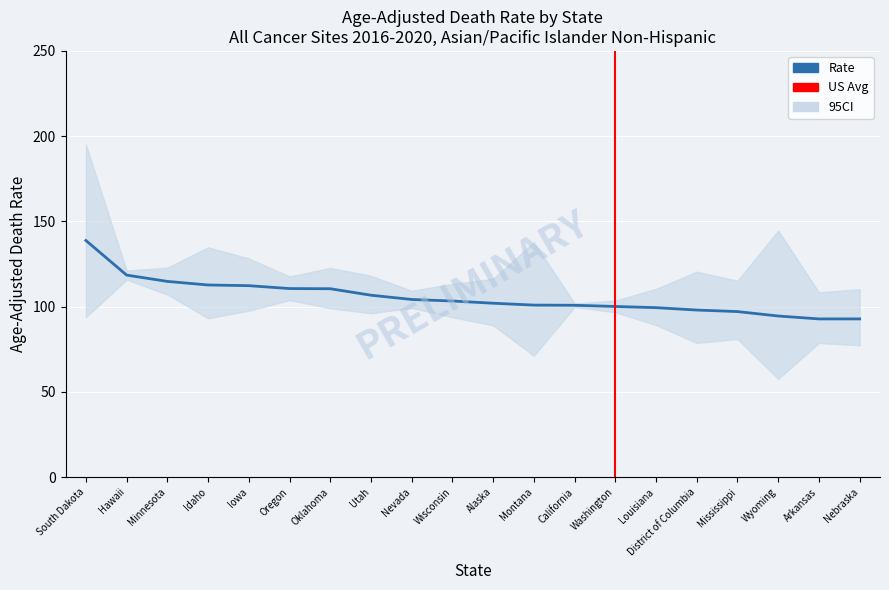

What is the maximum value shown in the chart?

195.1